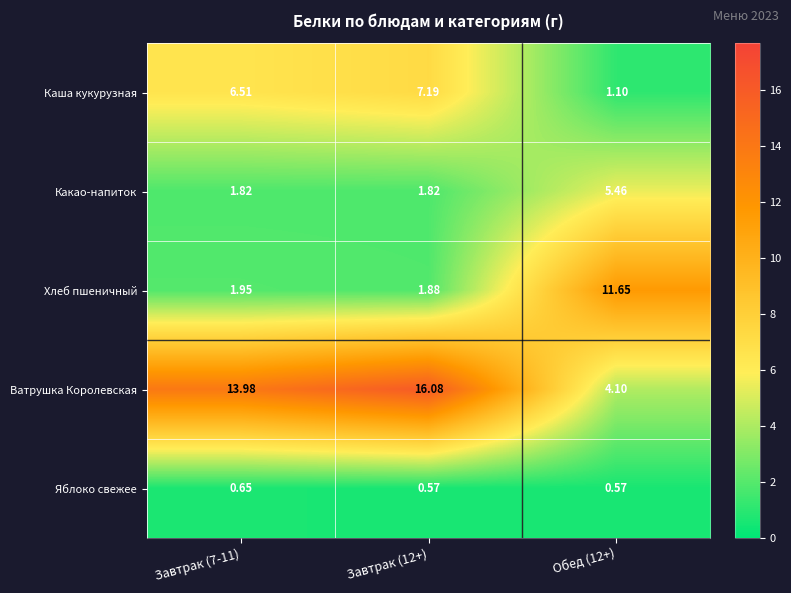

Which series changed the most between Завтрак (7-11) and Завтрак (12+)?

Ватрушка Королевская